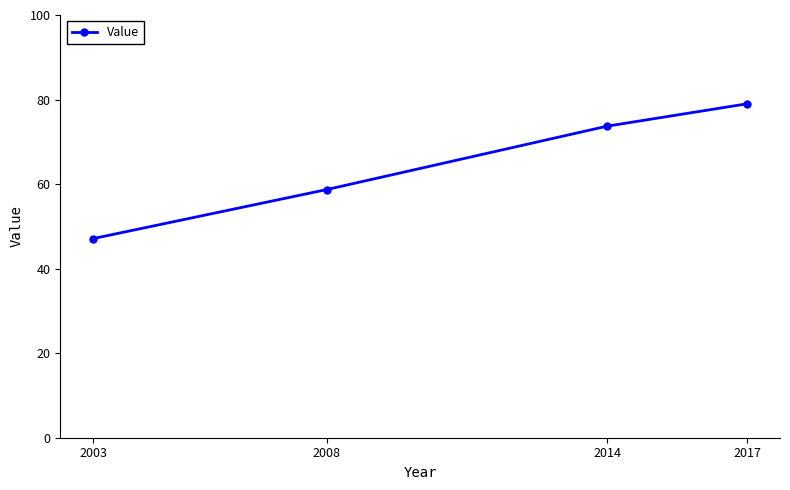

Is it true that the value at 2003 is 47.1?

True